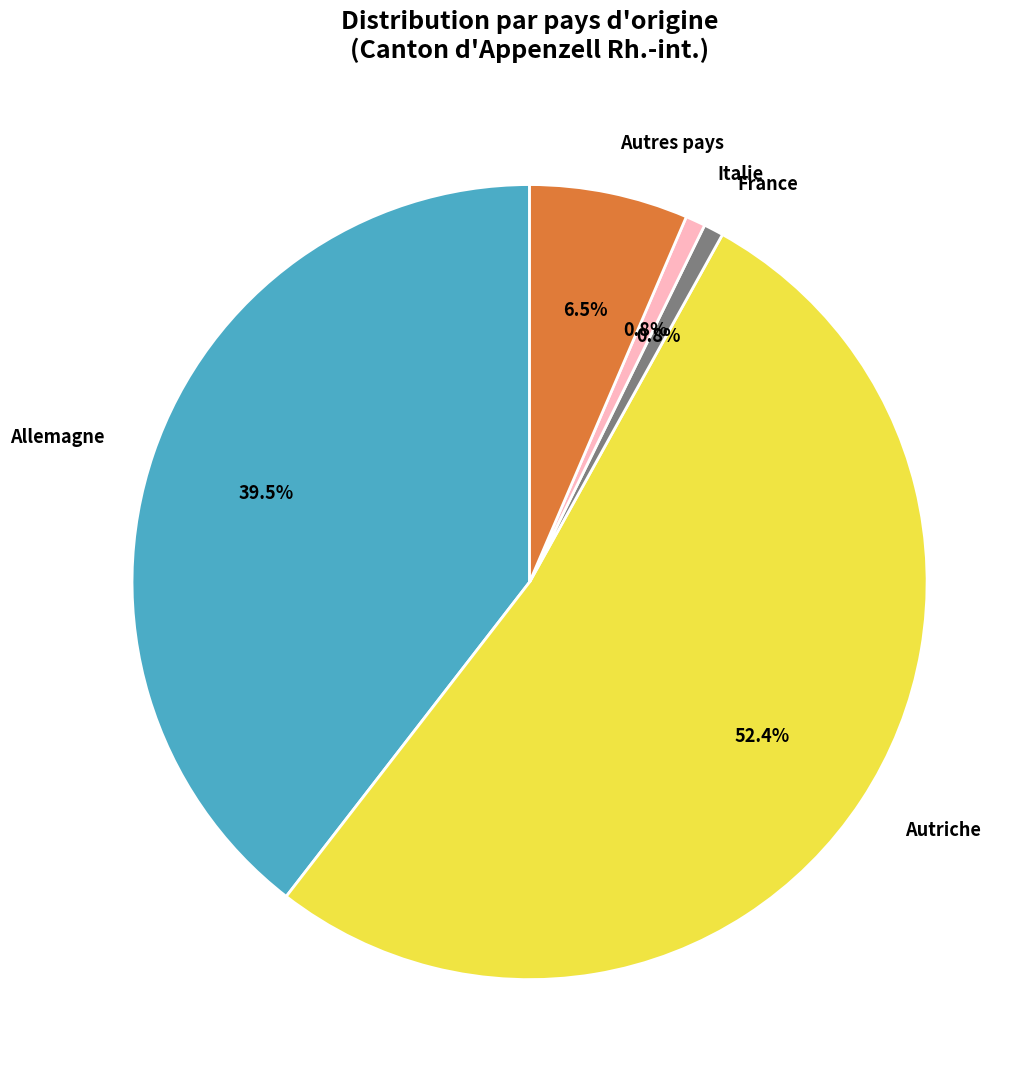

True or false: Autriche accounts for 52% of the total.

True